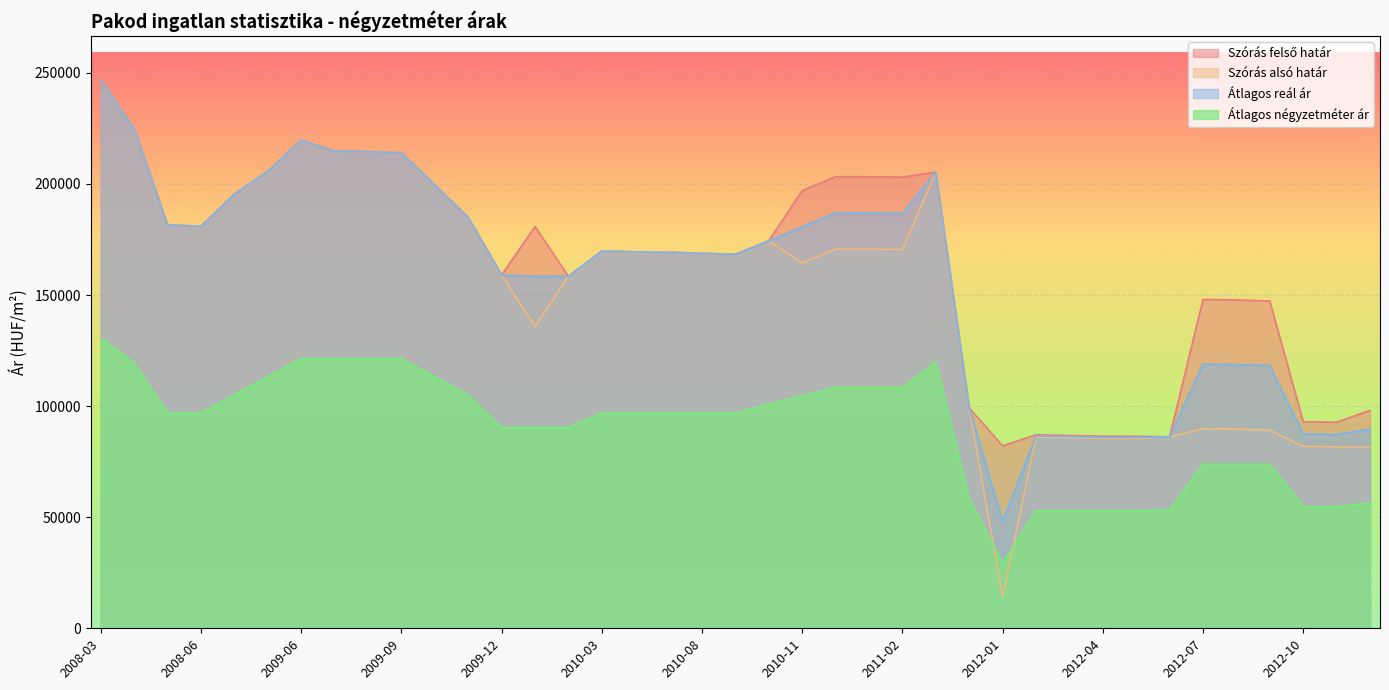

Which category has the highest value in the Szórás alsó határ series?

2008-03